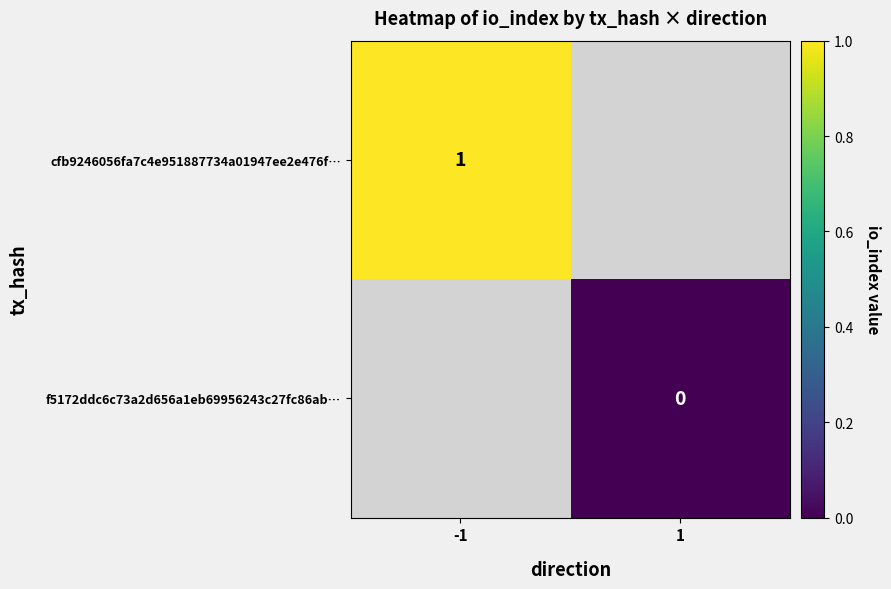

At how many categories does at least one series exceed 0?

1